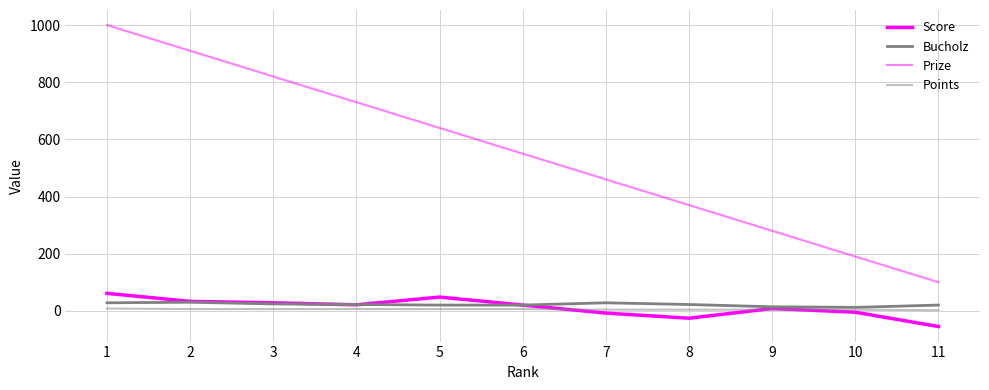

Which series has the widest spread of values?

Prize